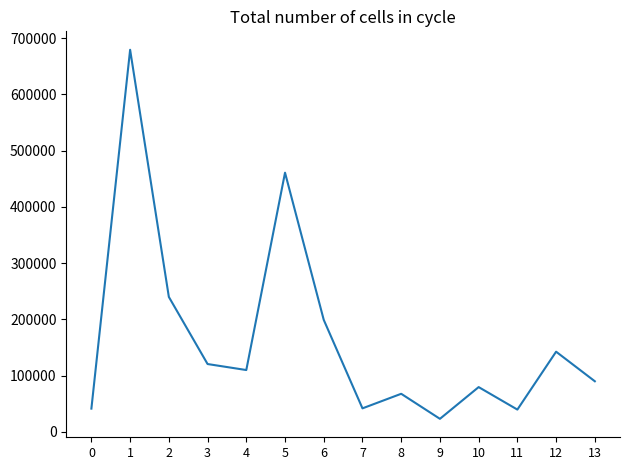

The value at 6 is 199134. True or false?

True